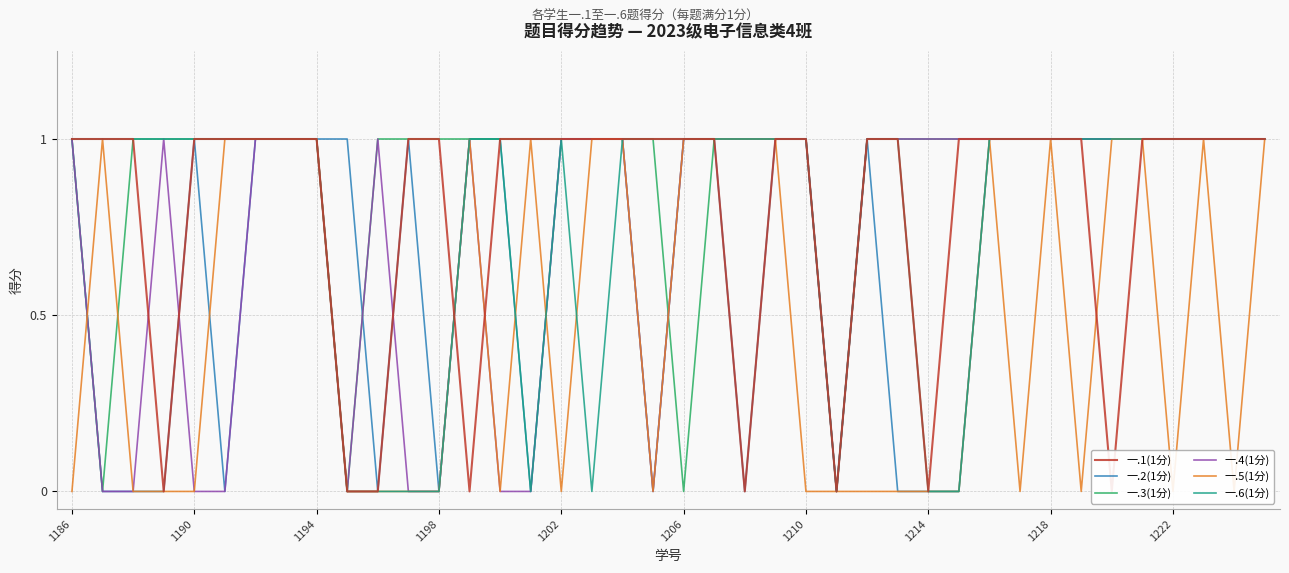

Reading left to right, list all the values displayed in this chart.

一.1(1分): 1	1	1	0	1	1	1	1	1	0	0	1	1	0	1	1	1	1	1	1	1	1	0	1	1	0	1	1	0	1	1	1	1	1	0	1	1	1	1	1
一.2(1分): 1	0	0	0	1	0	1	1	1	1	0	1	0	1	1	0	1	1	1	0	1	1	0	1	1	0	1	0	0	0	1	1	1	1	1	1	1	1	1	1
一.3(1分): 1	0	1	1	1	1	1	1	1	0	1	1	1	1	1	1	1	1	1	1	0	1	1	1	1	0	1	1	1	1	1	1	1	1	1	1	1	1	1	1
一.4(1分): 1	0	0	1	0	0	1	1	1	0	1	0	0	1	0	0	1	1	1	0	1	1	1	1	1	0	1	1	1	1	1	1	1	1	1	1	1	1	1	1
一.5(1分): 0	1	0	0	0	1	1	1	1	0	0	0	0	1	0	1	0	1	1	0	1	1	1	1	0	0	0	0	0	0	1	0	1	0	1	1	0	1	0	1
一.6(1分): 1	1	1	1	1	1	1	1	1	0	0	0	0	1	1	0	1	0	1	1	1	1	1	1	1	0	1	1	0	0	1	1	1	1	1	1	1	1	1	1